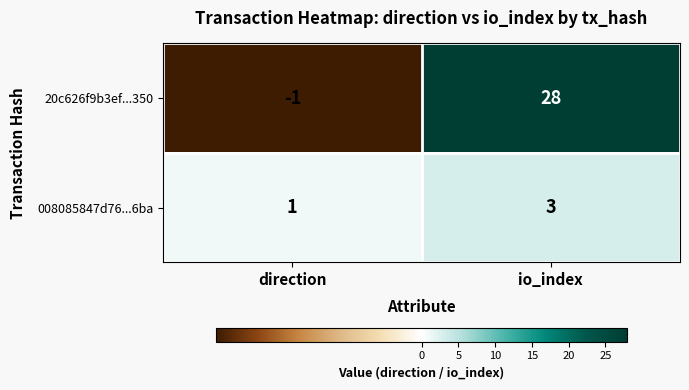

Between direction and io_index, which series saw the biggest shift?

20c626f9b3ef...350